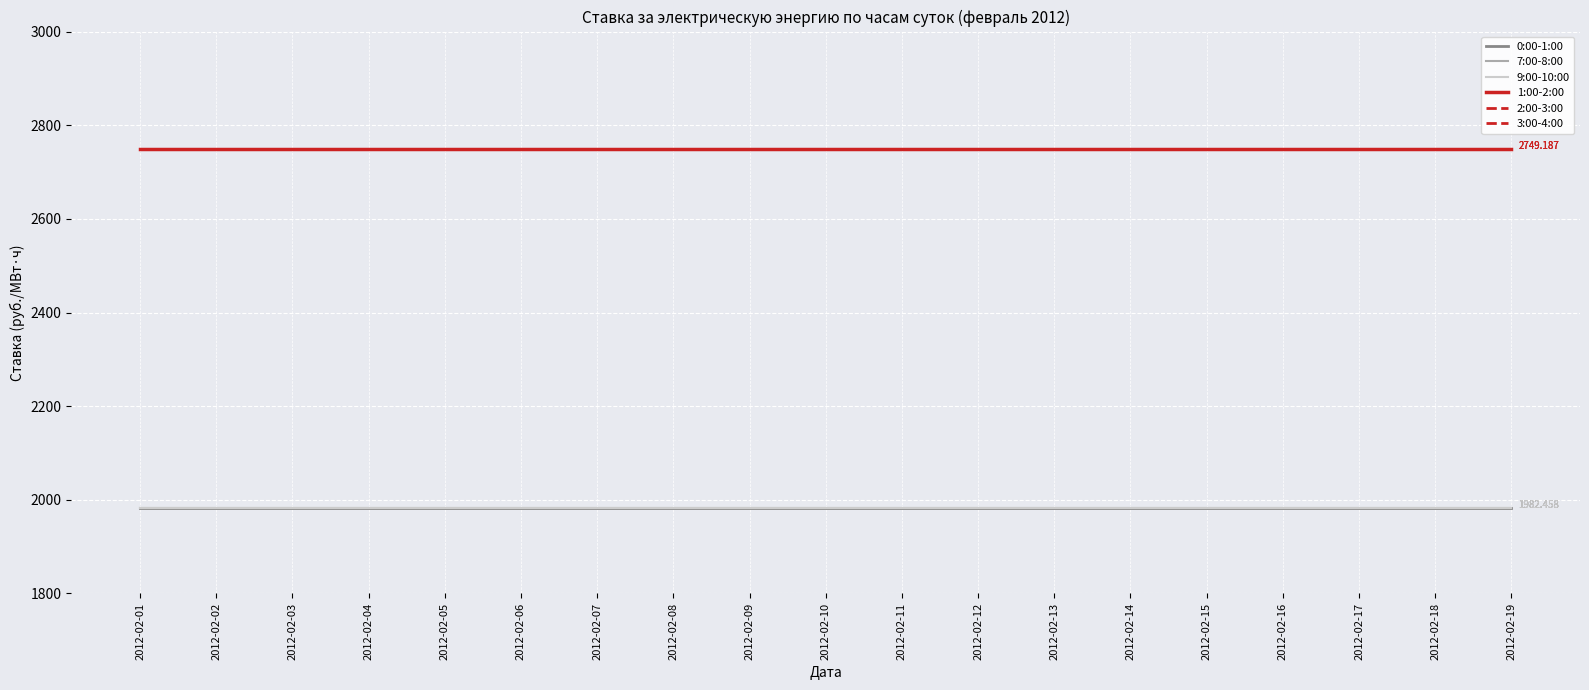

What value does the 1:00-2:00 series have at 2012-02-02?

2749.2